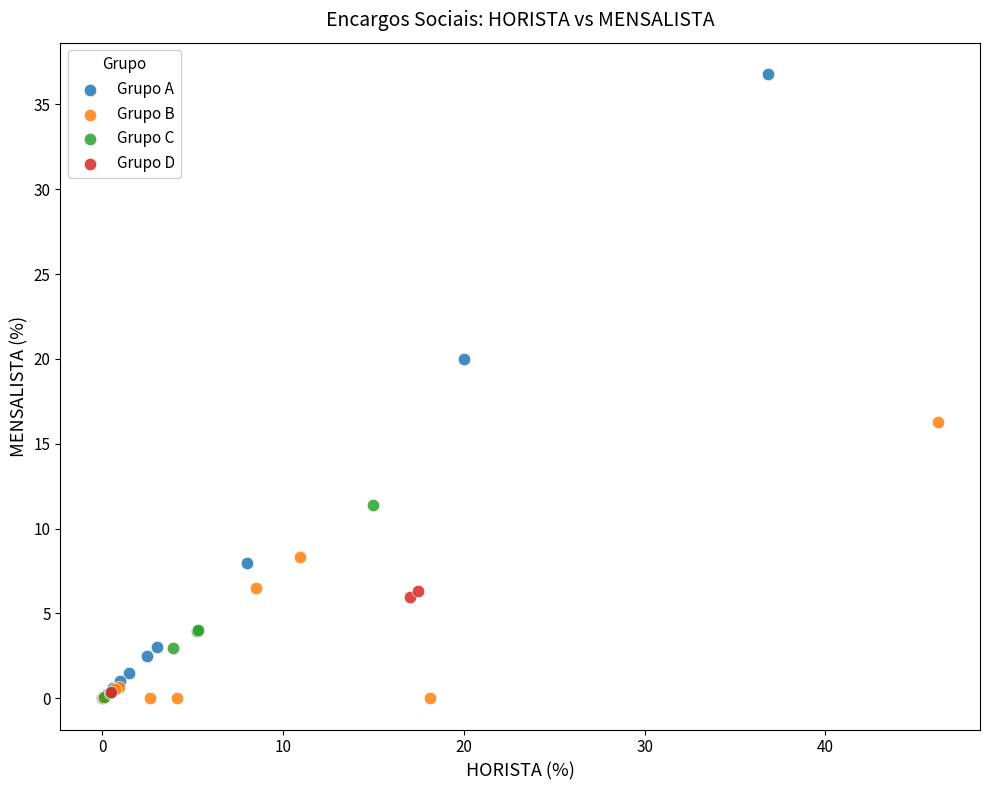

Which series reaches the maximum Y coordinate?

Grupo A